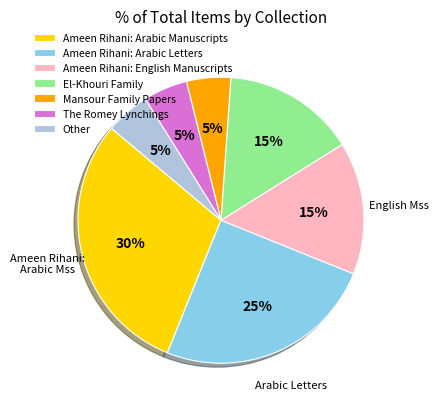

Do El-Khouri Family and Mansour Family Papers together represent more than half of the pie?

No